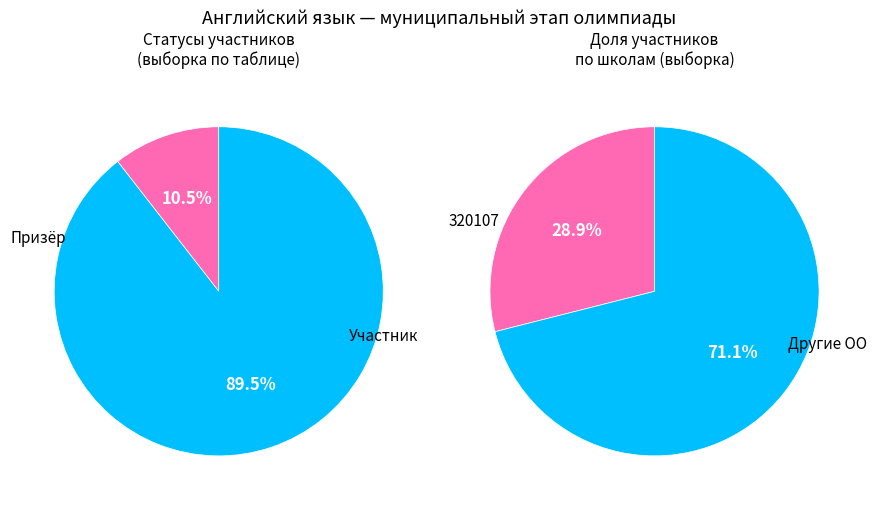

To the nearest percent, what percentage of the pie is Призёр?

11%